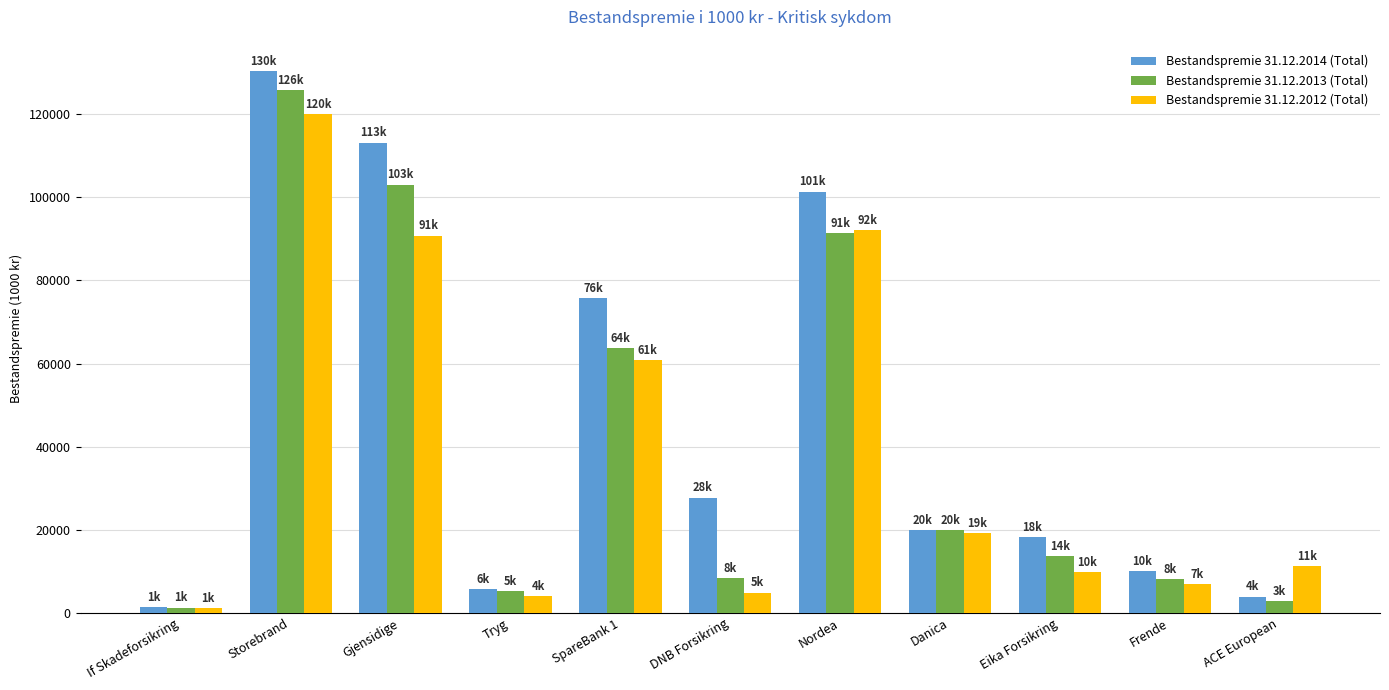

At how many categories does at least one series exceed 79152?

3